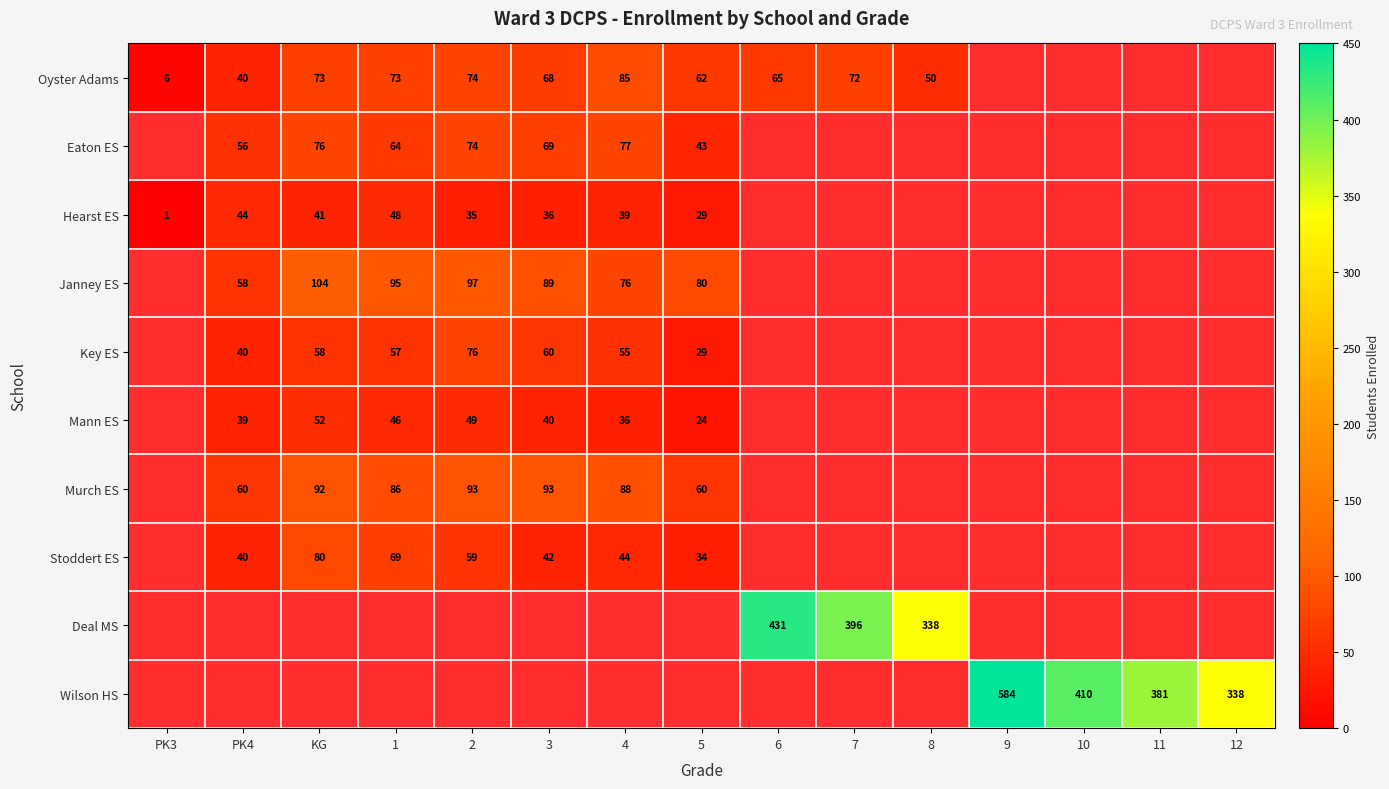

Is it true that Key ES equals 40 at PK4?

True